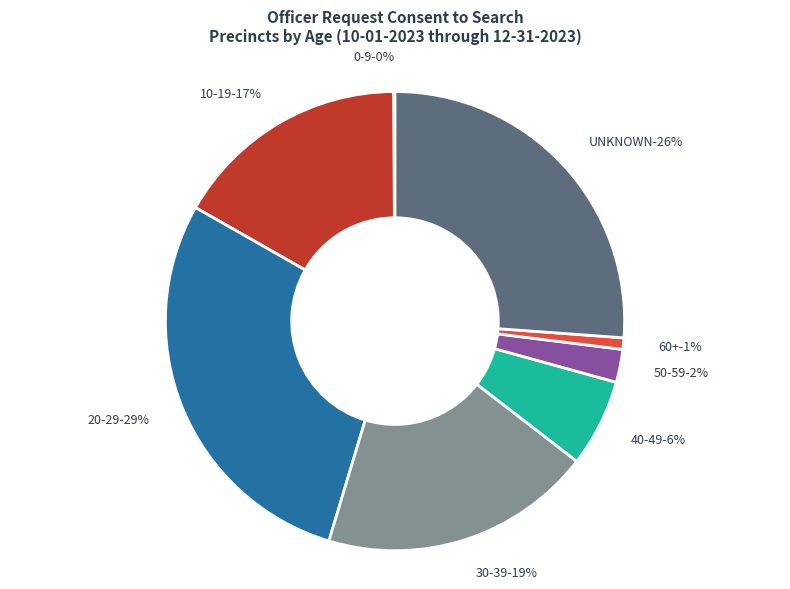

Count the number of slices in the pie.

8